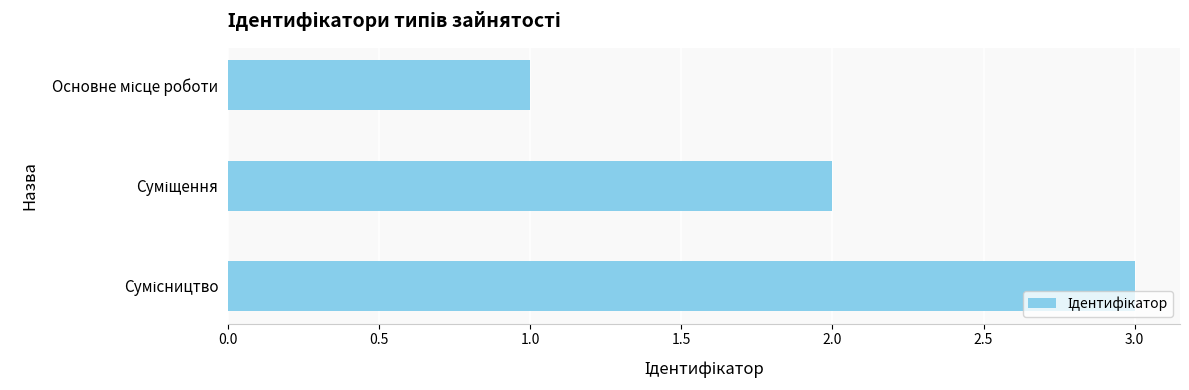

What is the maximum value shown in the chart?

3